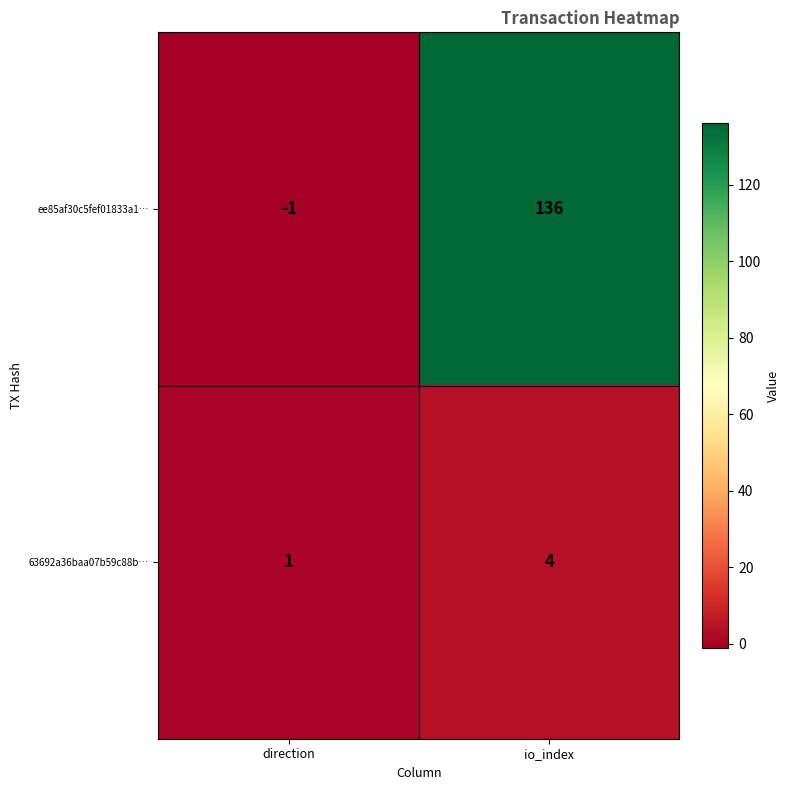

Rank the series by their average value, from lowest to highest.

63692a36baa07b59c88b…, ee85af30c5fef01833a1…